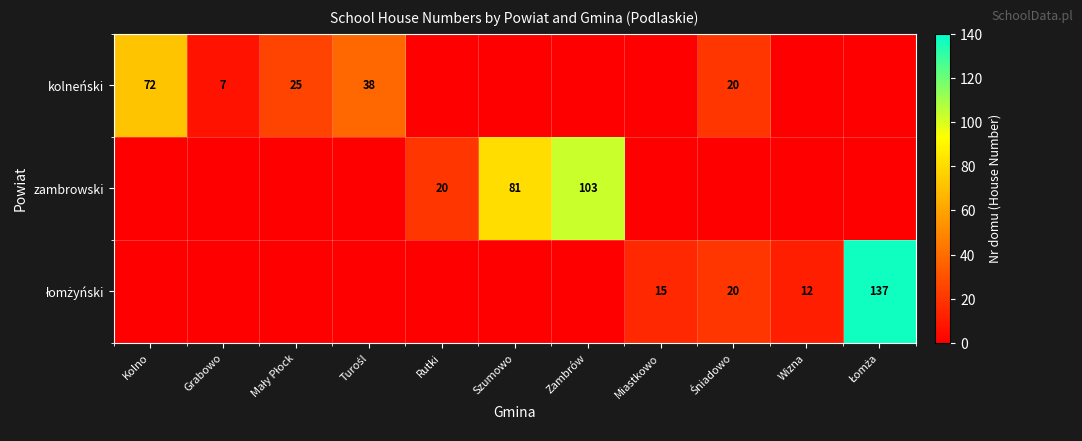

What is the difference between the zambrowski values at Rutki and Szumowo?

61